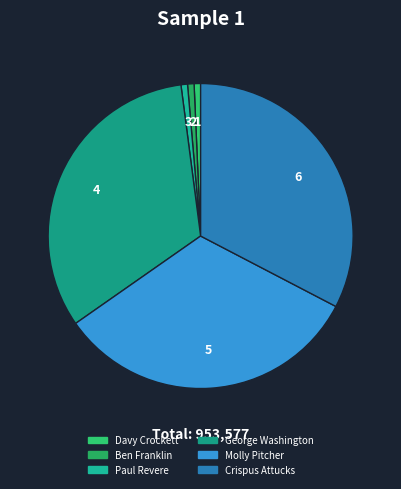

How many segments does this pie chart have?

6